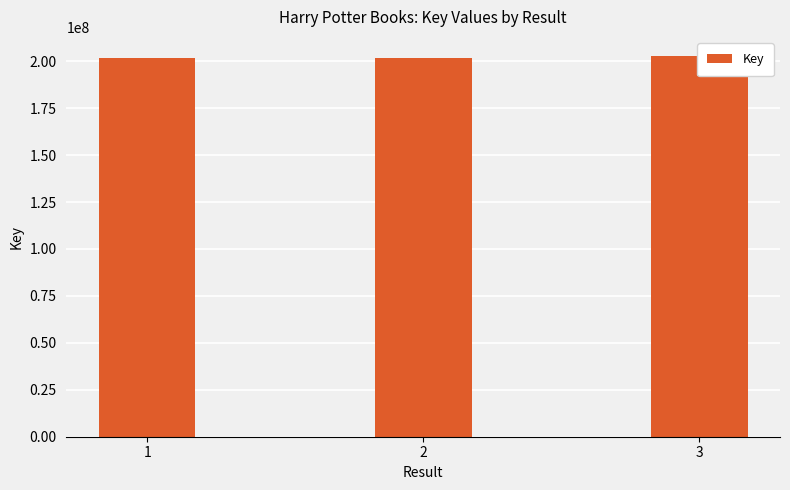

What is the average value?

201989349